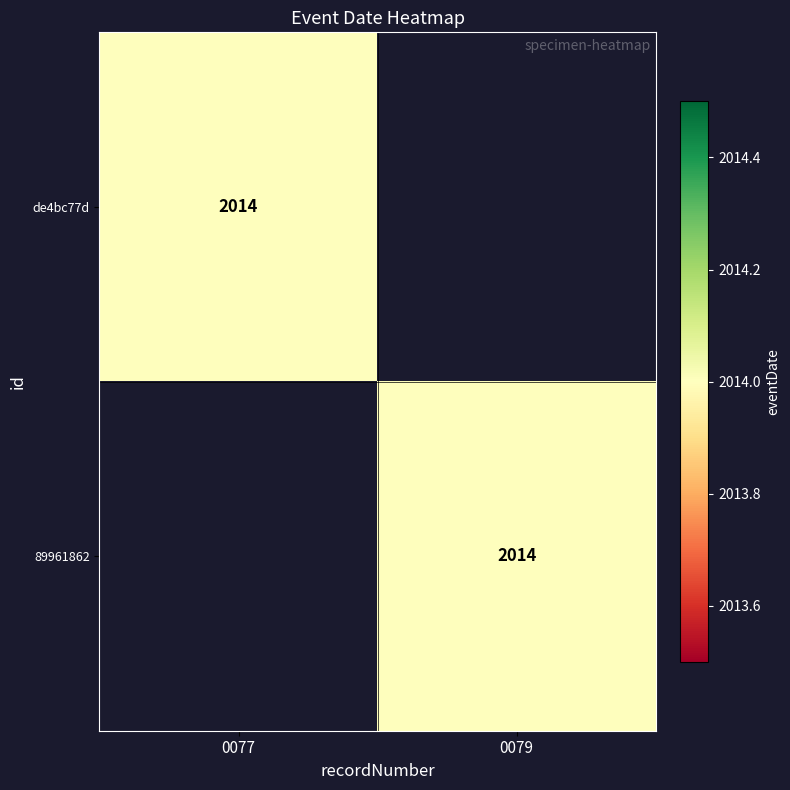

At which category is the sum across all series the highest?

0077